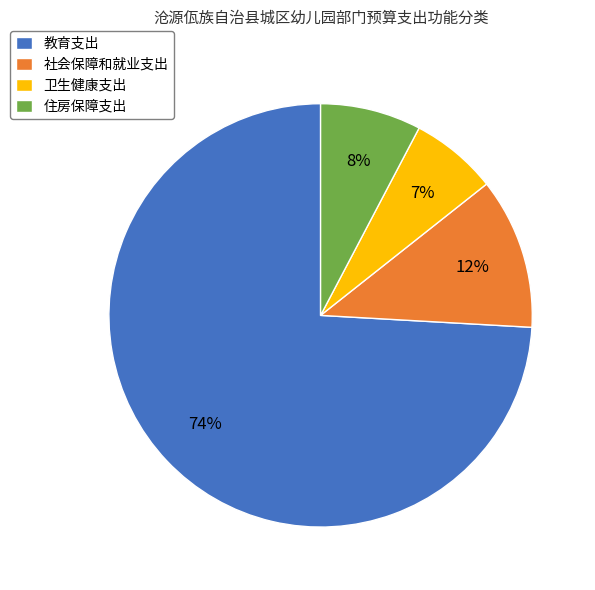

Which slice represents more than half of the pie?

教育支出